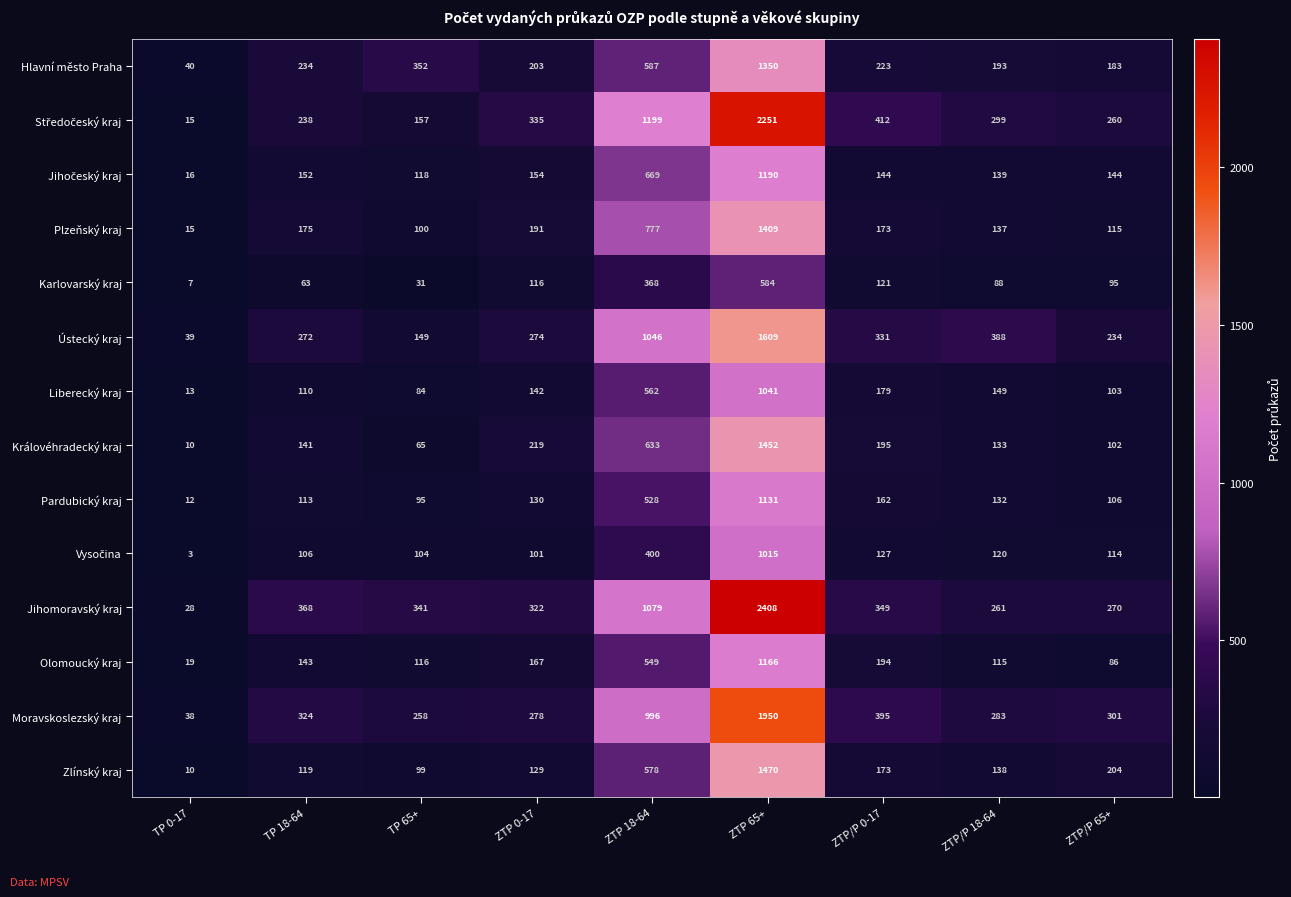

What is the highest value of the Královéhradecký kraj series?

1452